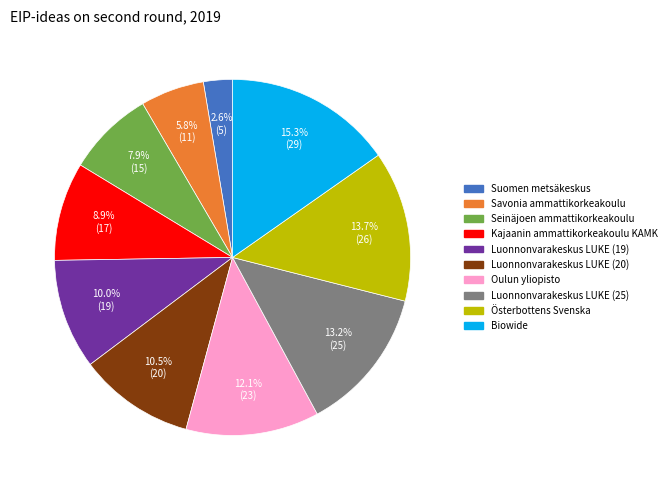

Is there a majority slice in this chart?

No